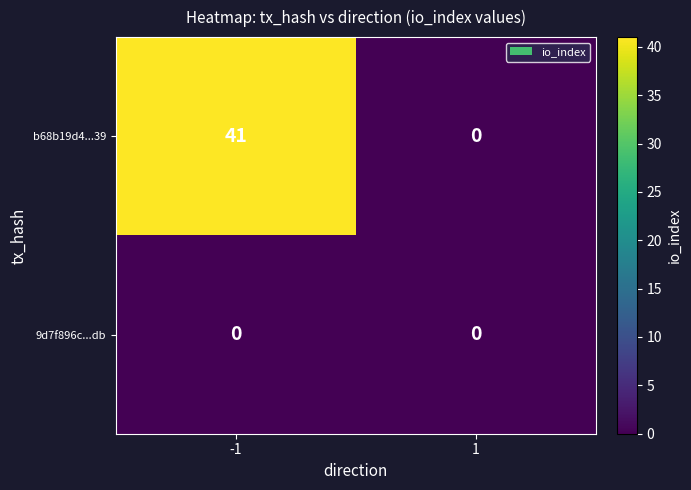

At how many categories does at least one series exceed 19?

1